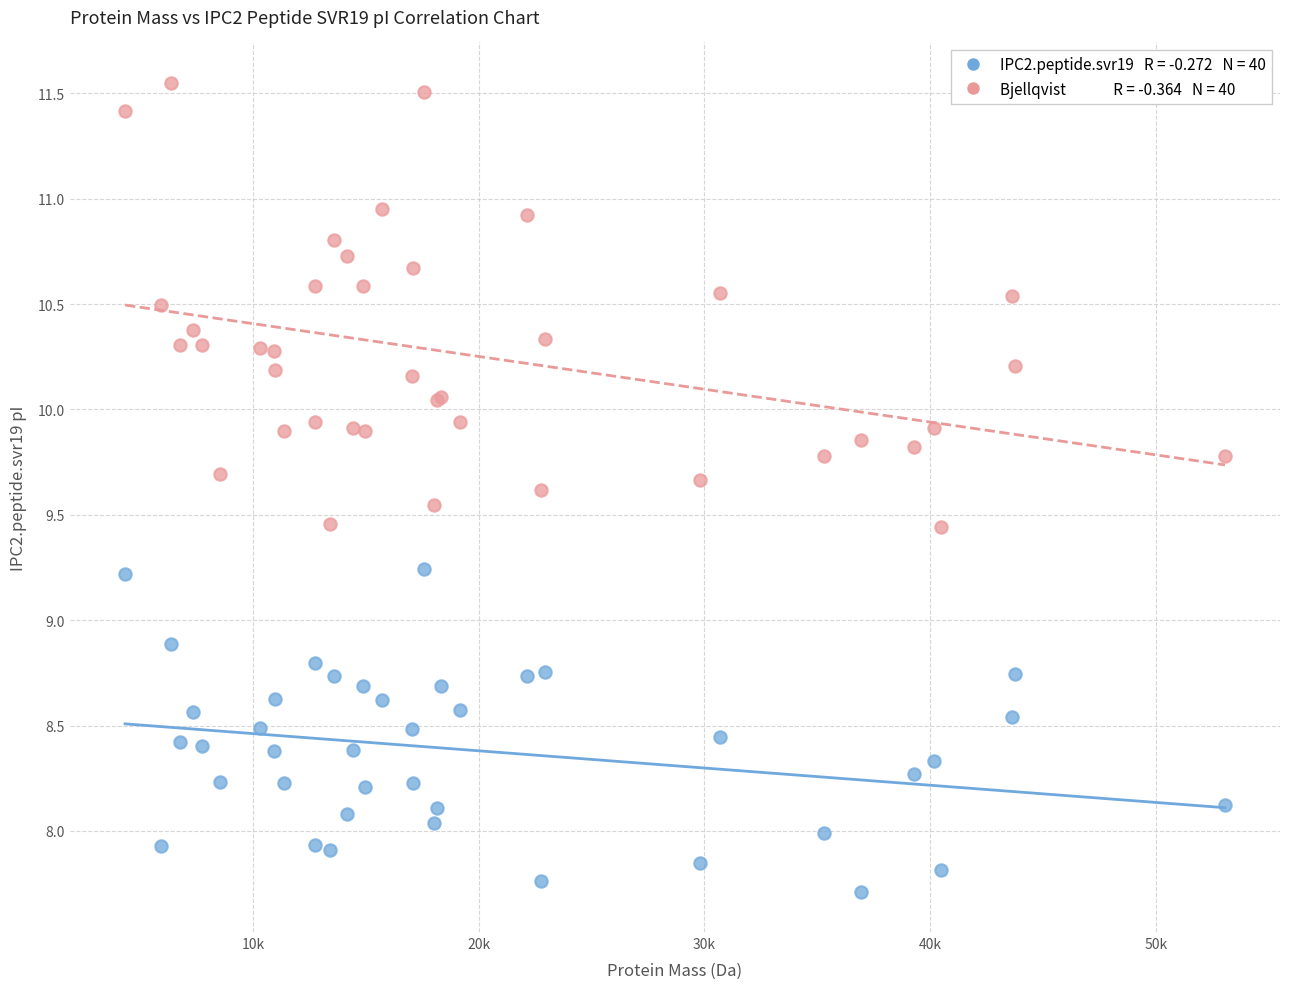

Across all series, what Y value is closest to 9?

8.9